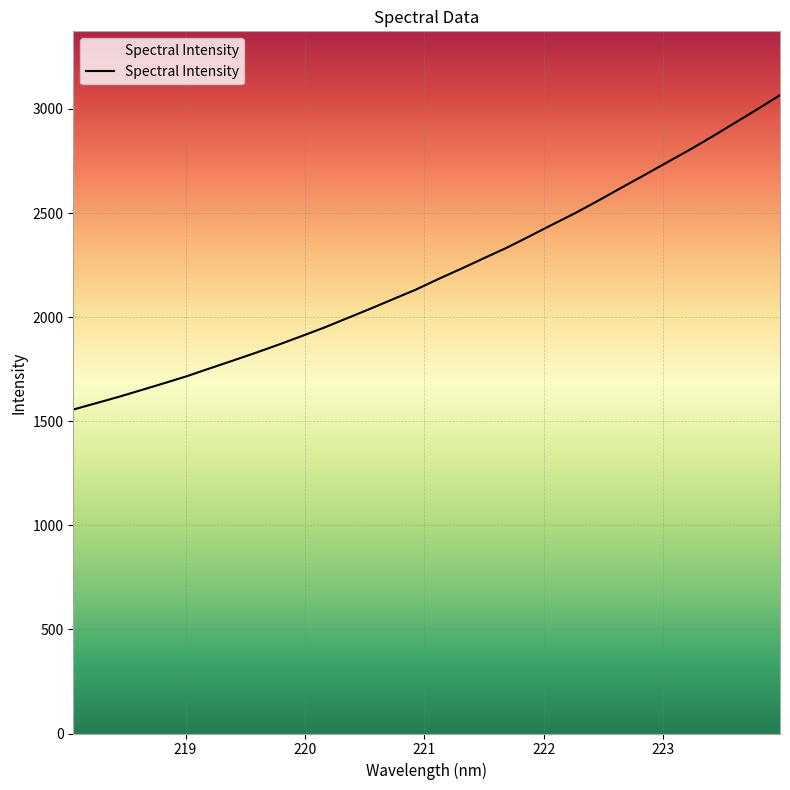

List the labels in order of value, smallest first.

218.0596, 218.2508, 218.442, 218.6332, 218.8244, 219.0156, 219.2067, 219.3979, 219.589, 219.7801, 219.9712, 220.1623, 220.3533, 220.5444, 220.7354, 220.9264, 221.1174, 221.3083, 221.4993, 221.6902, 221.8812, 222.0721, 222.263, 222.4538, 222.6447, 222.8355, 223.0264, 223.2172, 223.408, 223.5987, 223.7895, 223.9802